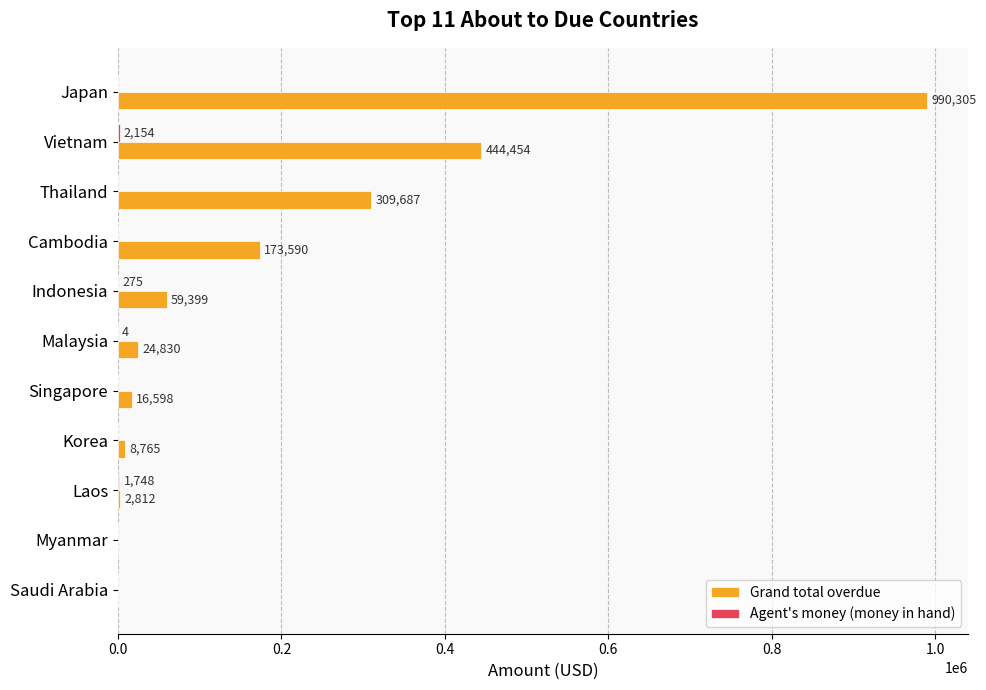

Count the number of data series in this chart.

2